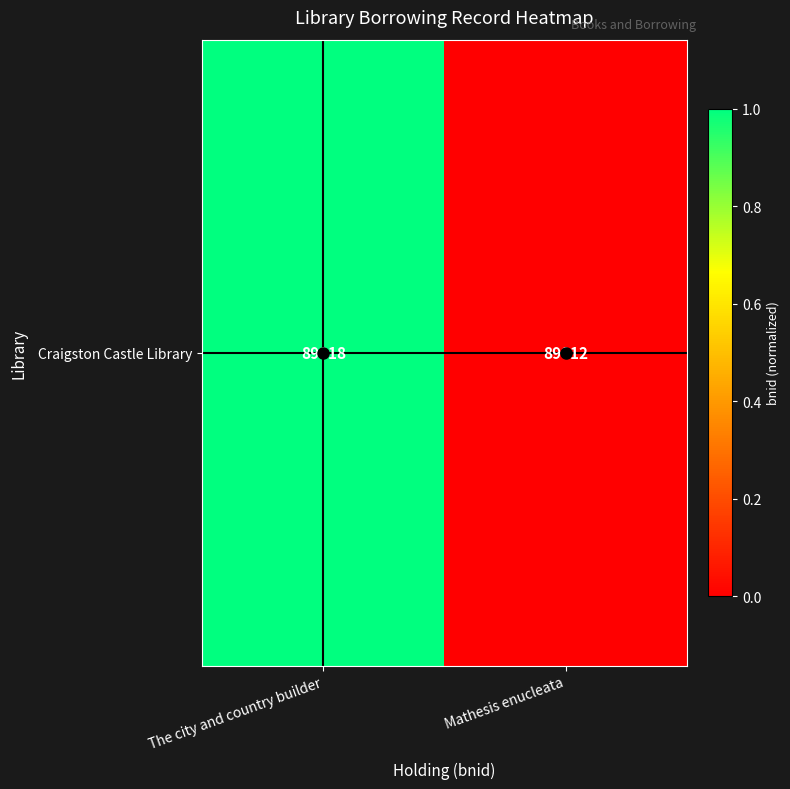

How many distinct data groups are displayed?

1